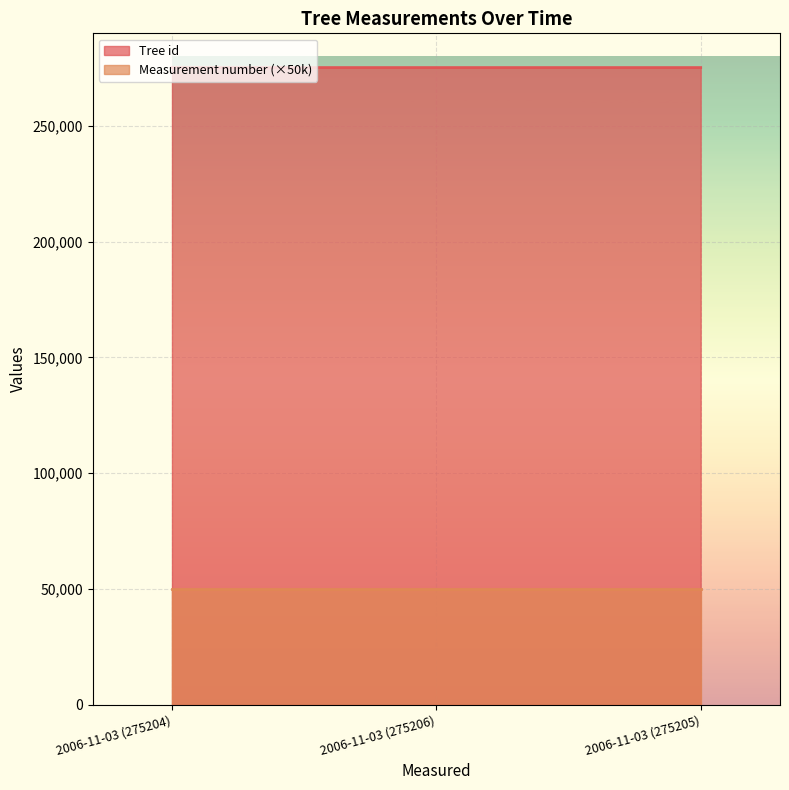

At which label is the value closest to 275205?

2006-11-03 (275205)